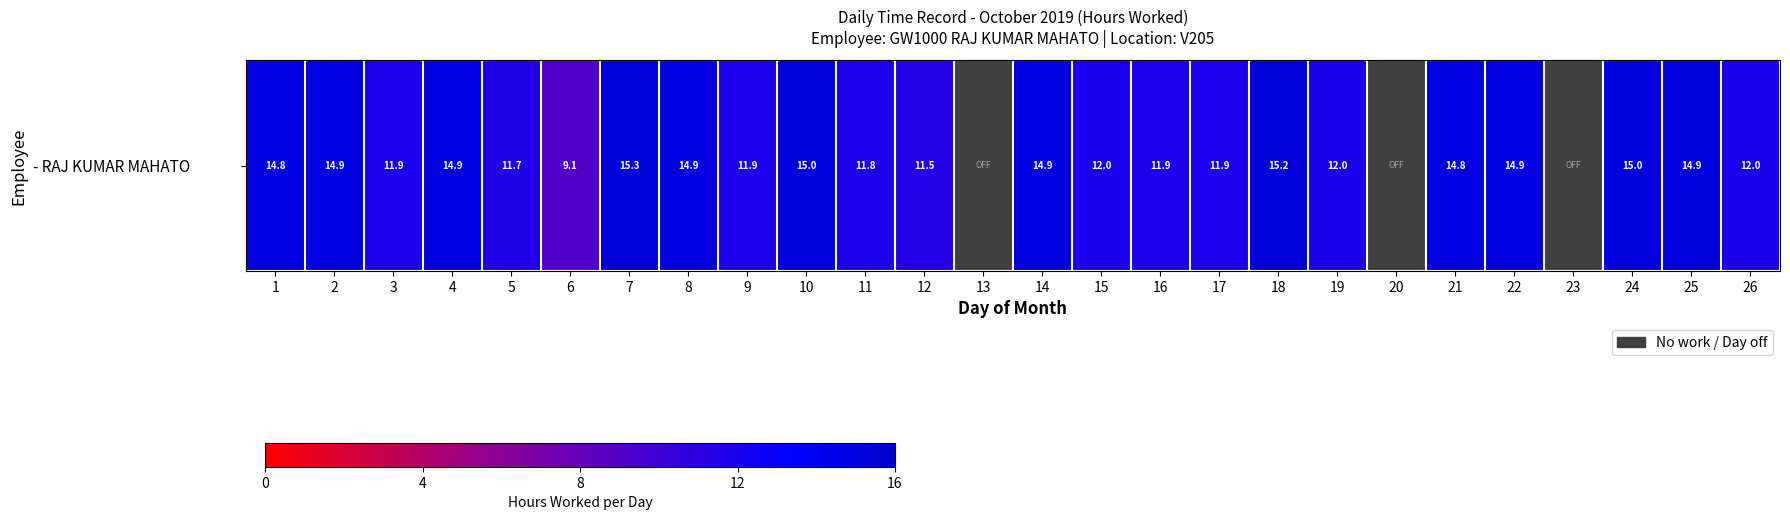

Reading left to right, extract all data points from this chart.

1=14.8	2=14.9	3=11.9	4=14.9	5=11.7	6=9.1	7=15.3	8=14.9	9=11.9	10=15.0	11=11.8	12=11.5	13=0.0	14=14.9	15=12.0	16=11.9	17=11.9	18=15.2	19=12.0	20=0.0	21=14.8	22=14.9	23=0.0	24=15.0	25=14.9	26=12.0